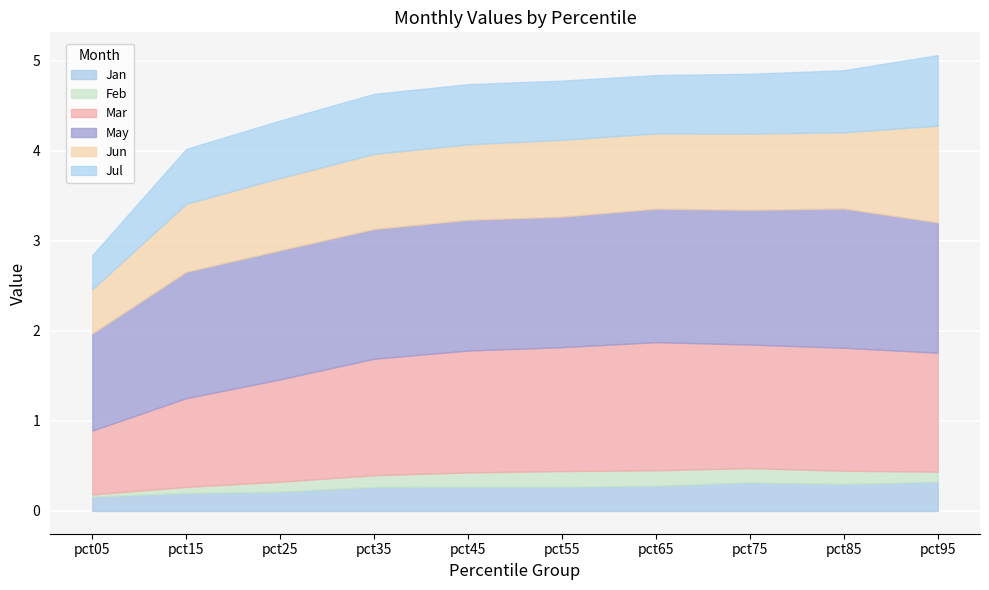

How many lines are shown in the chart?

6